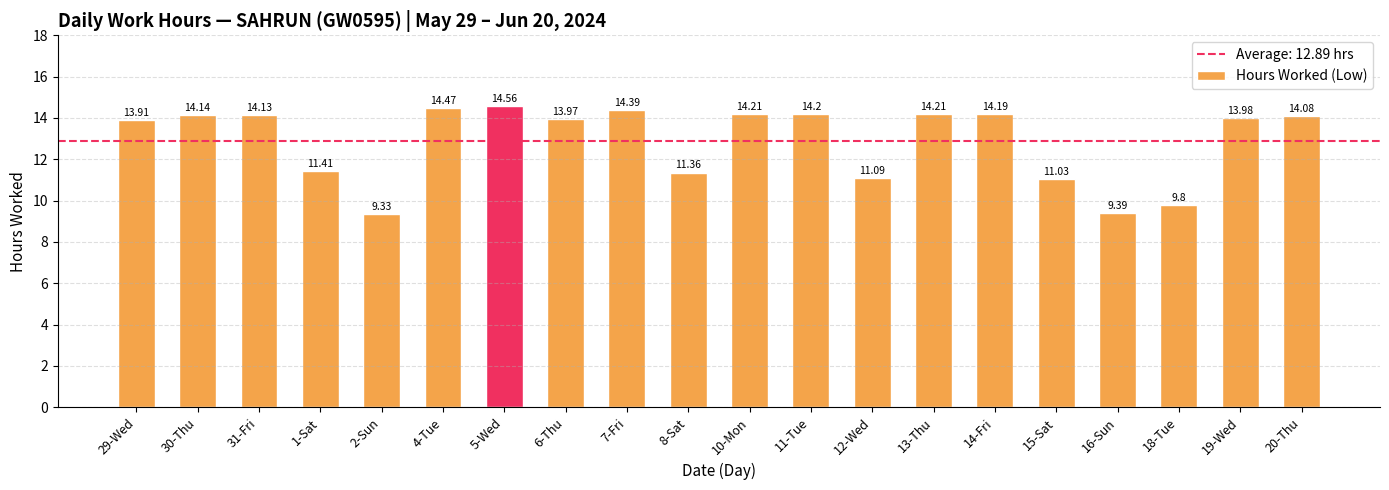

What position from the left is 13-Thu?

14